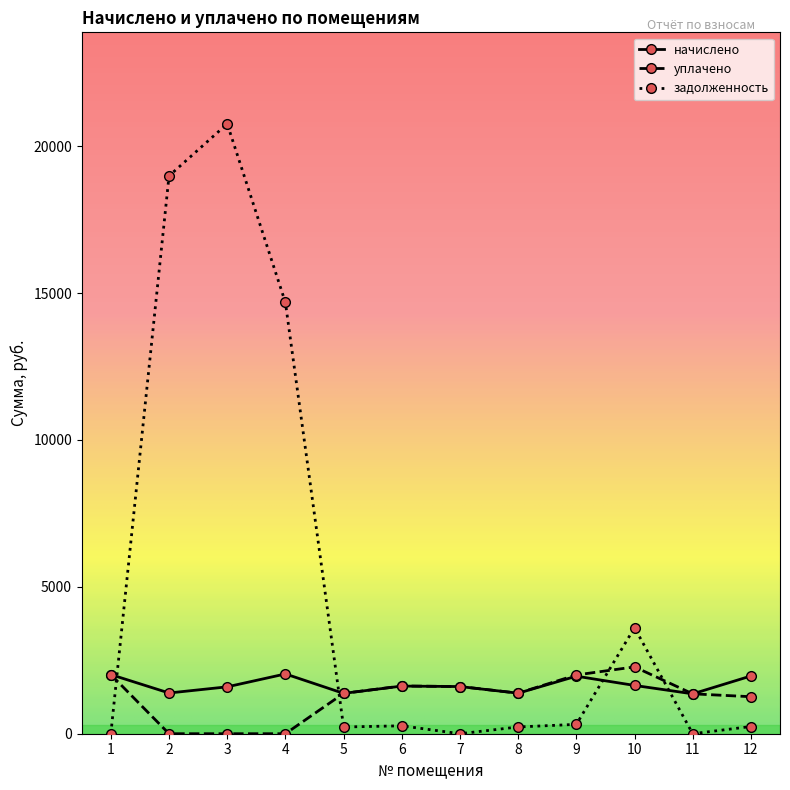

Read the задолженность value at 6.

269.6